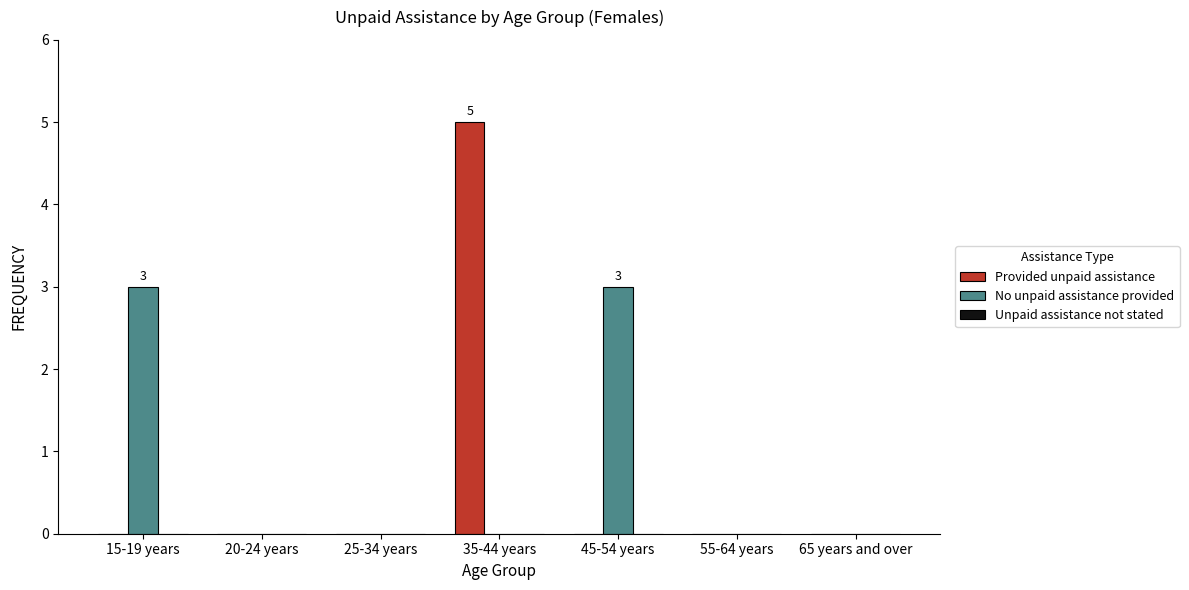

At which category is the sum across all series the highest?

35-44 years